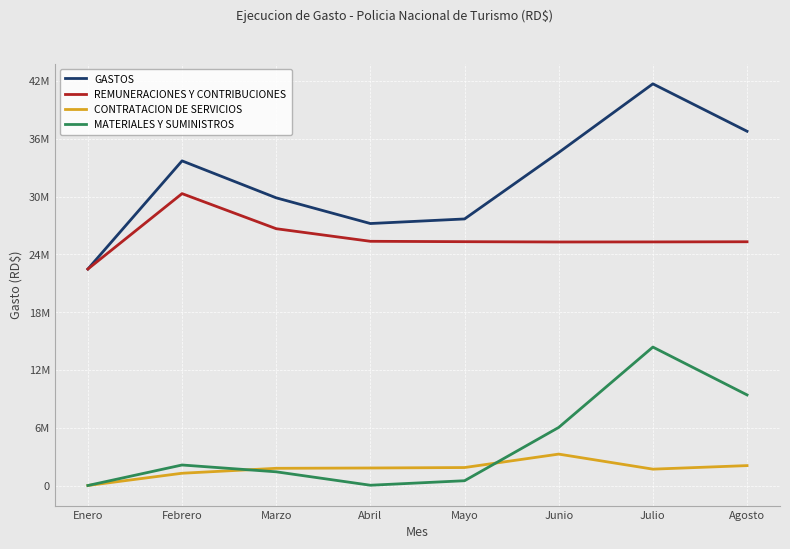

Which series has the widest spread of values?

GASTOS